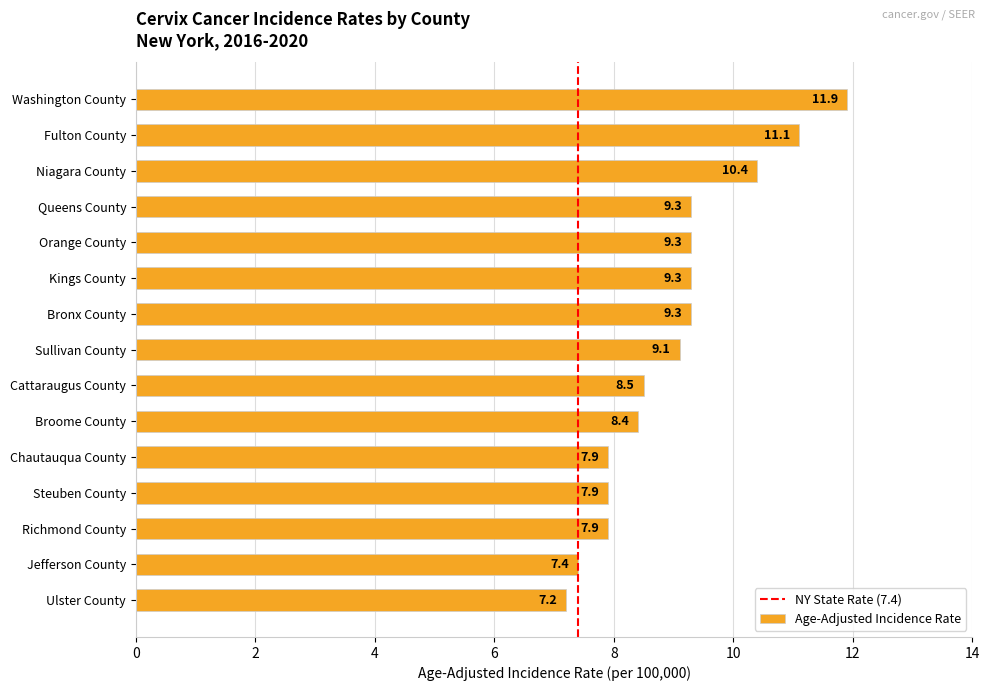

What is the difference between the values at Queens County and Ulster County?

2.1